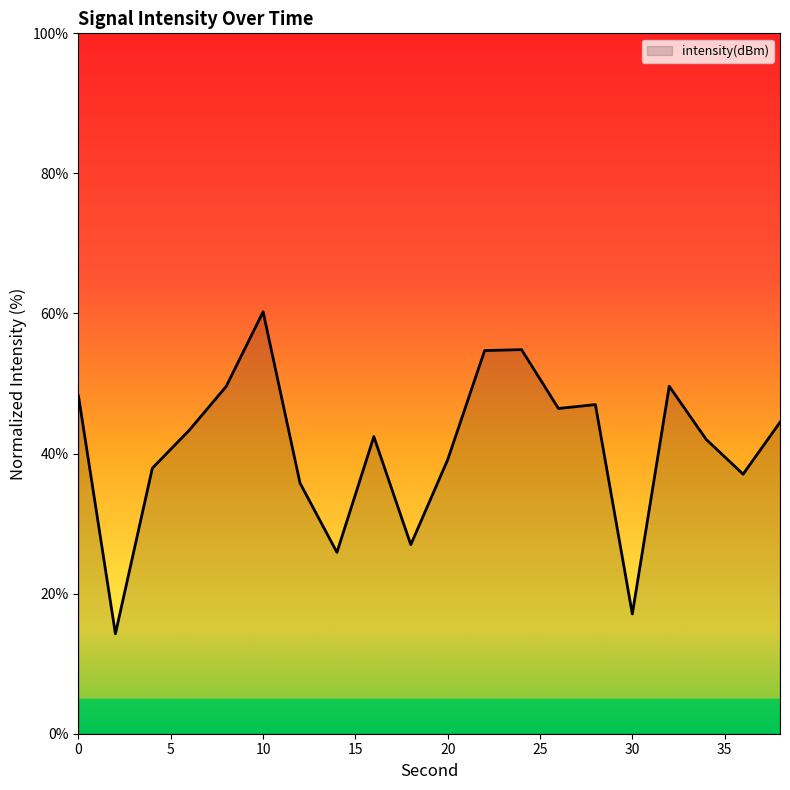

What is the difference between the maximum and minimum values?

46.0